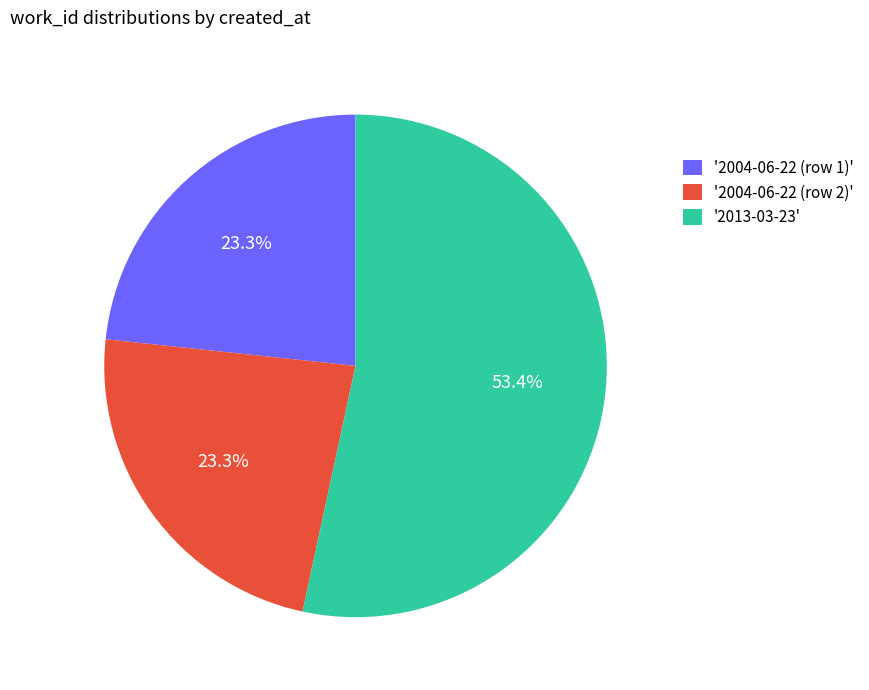

Is there any slice that represents more than half of the pie?

Yes